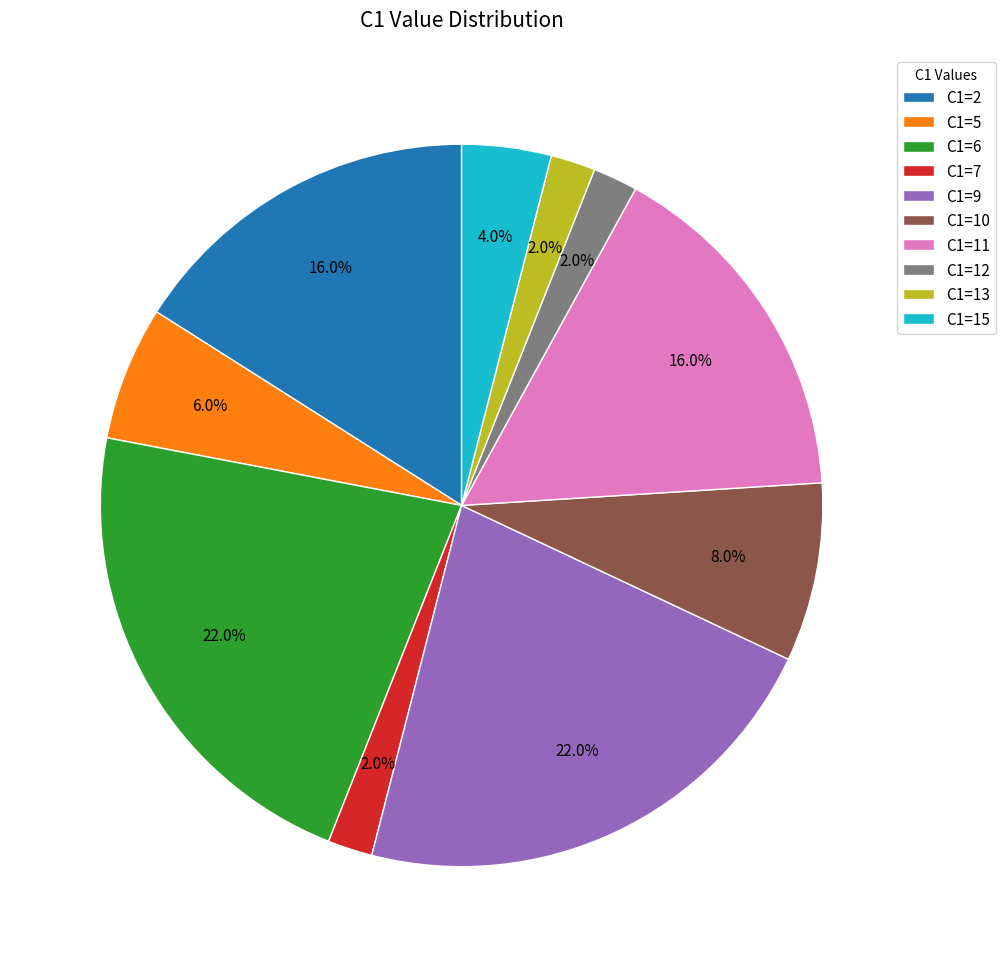

Between C1=2 and C1=5, which is larger?

C1=2